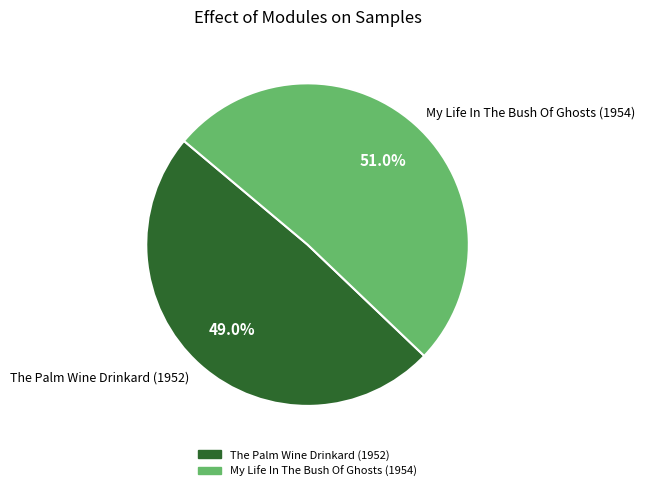

To the nearest percent, what portion does The Palm Wine Drinkard (1952) represent?

49%